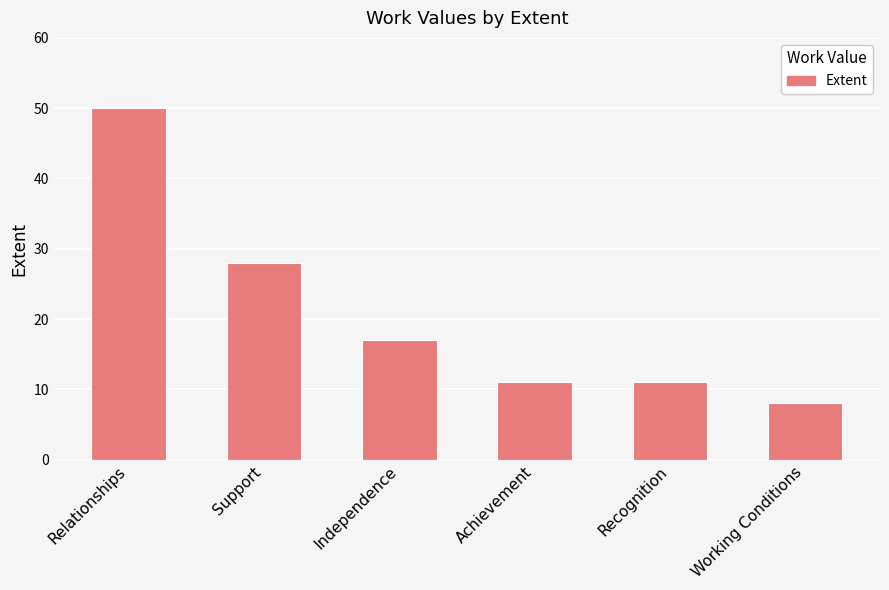

What is the value of the 6th bar from the left?

8